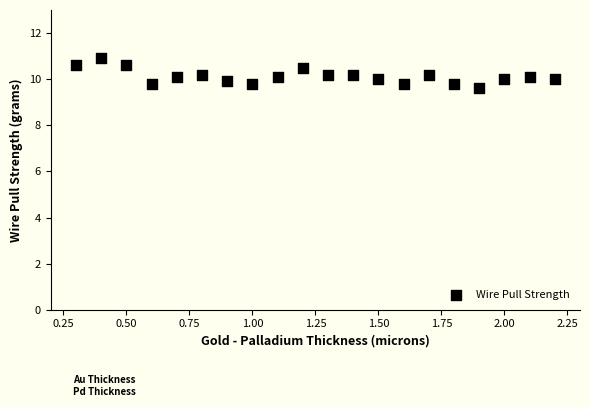

What is the range of X values (max minus min)?

1.9